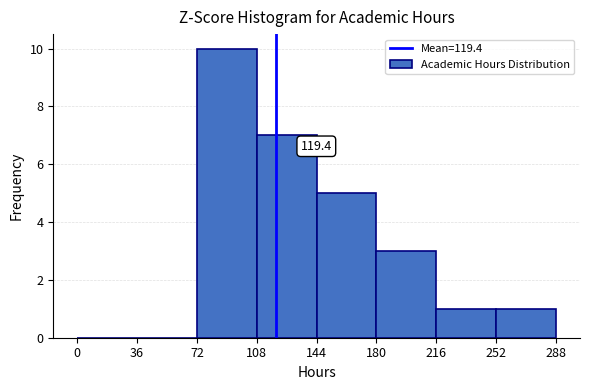

Over which range of the x-axis is the bar tallest?

72 to 108